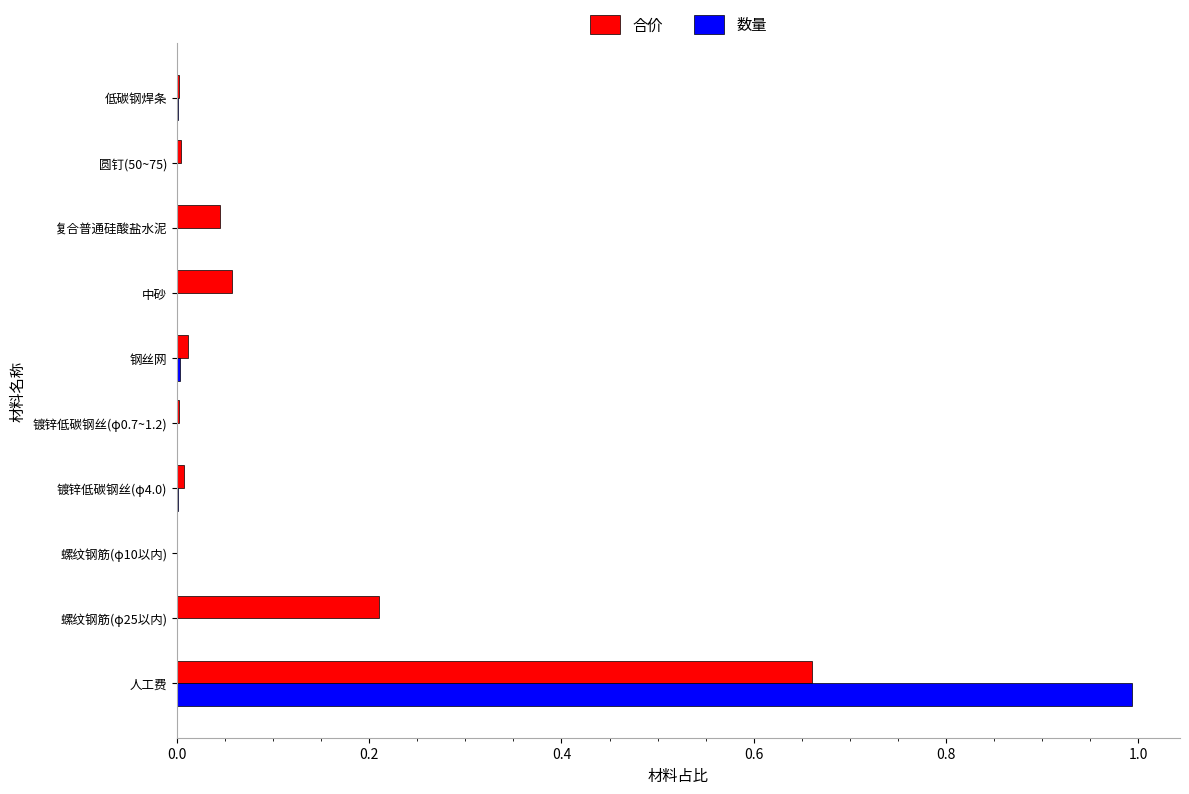

Is the value of 数量 at 螺纹钢筋(φ25以内) greater than the value of 合价 at 螺纹钢筋(φ25以内)?

No